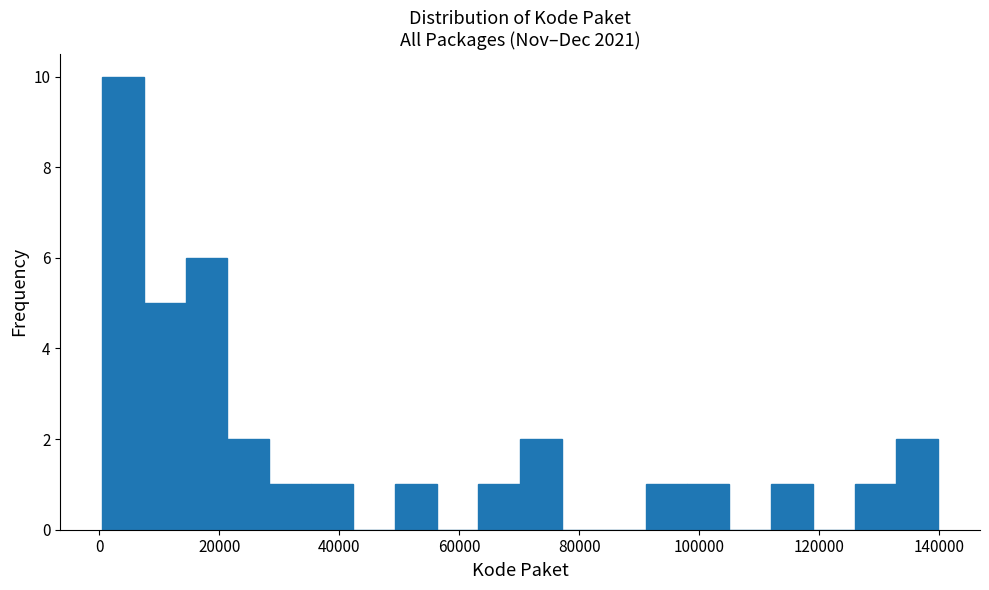

Read against the x-axis, roughly where is the centre of the tallest bar?

4000